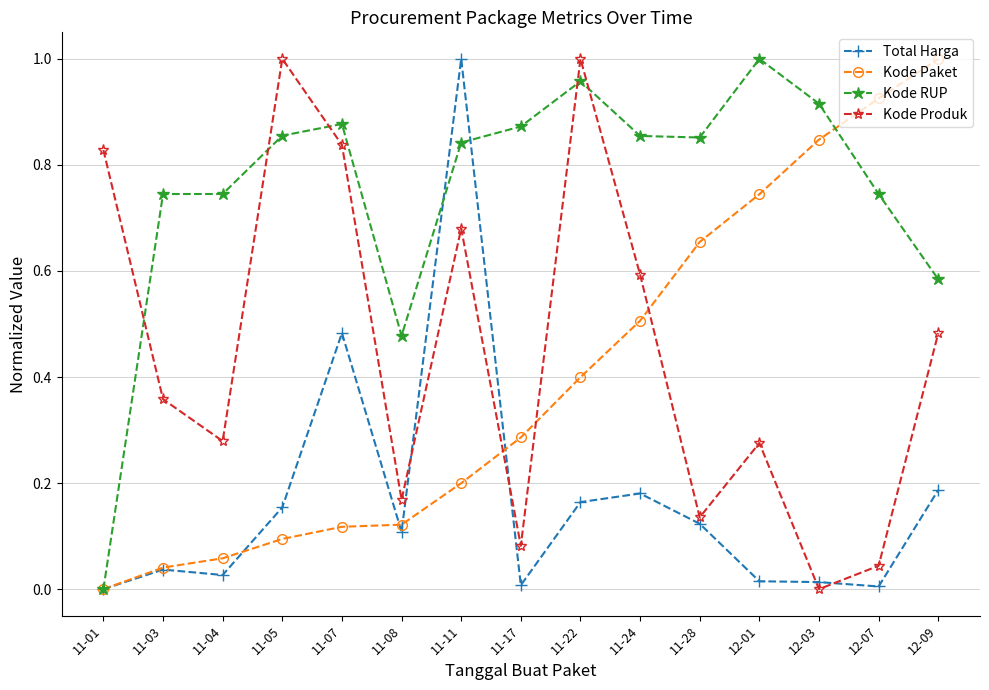

The Kode Produk series shows 1.2 at 11-01. True or false?

False